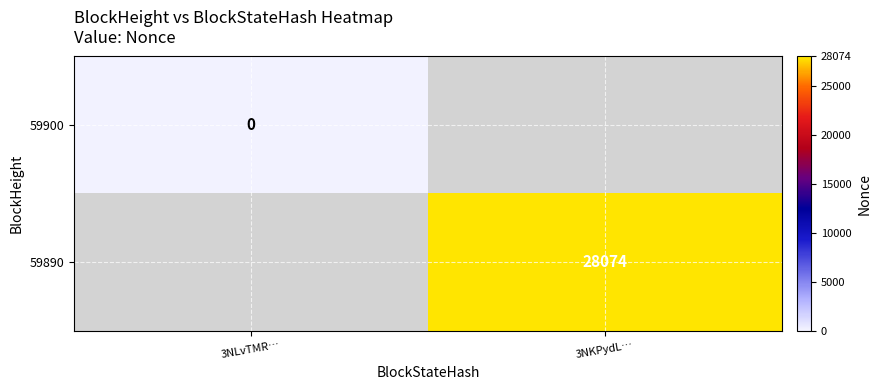

List the series in order of their overall mean, lowest first.

59900, 59890